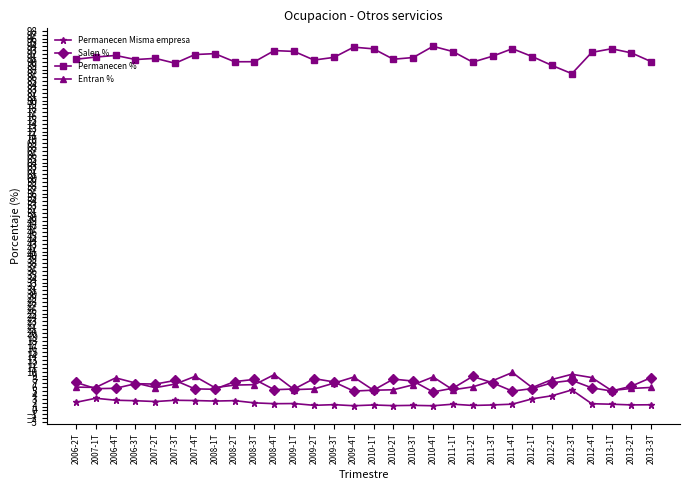

At how many categories does at least one series exceed 28?

30